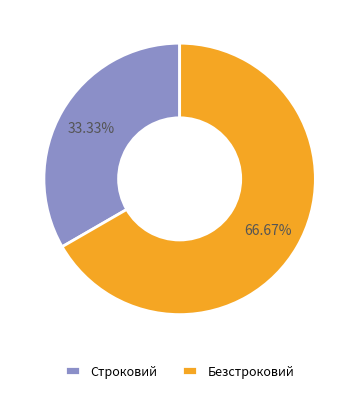

Is it true that Безстроковий is 54% of the pie?

False